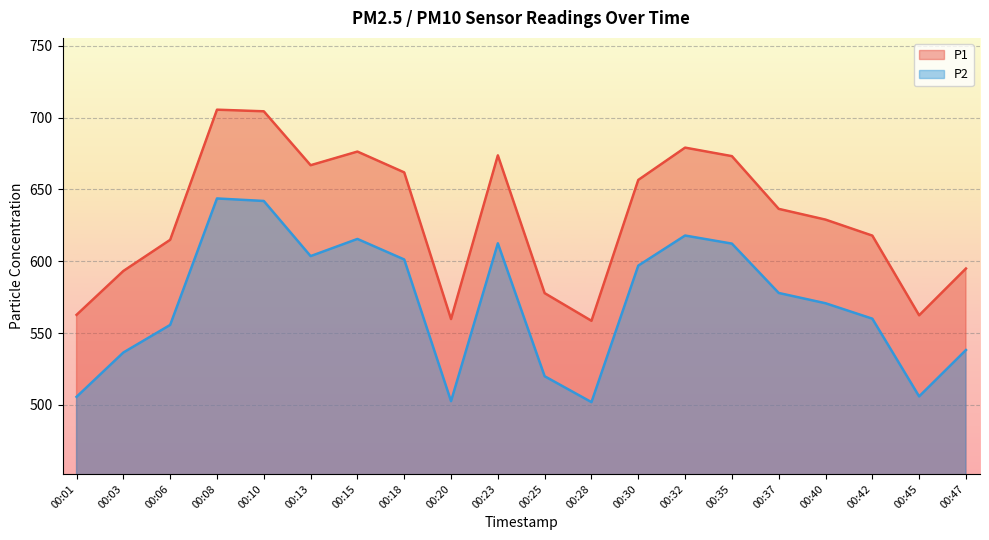

Which category has the highest value across all series?

00:08